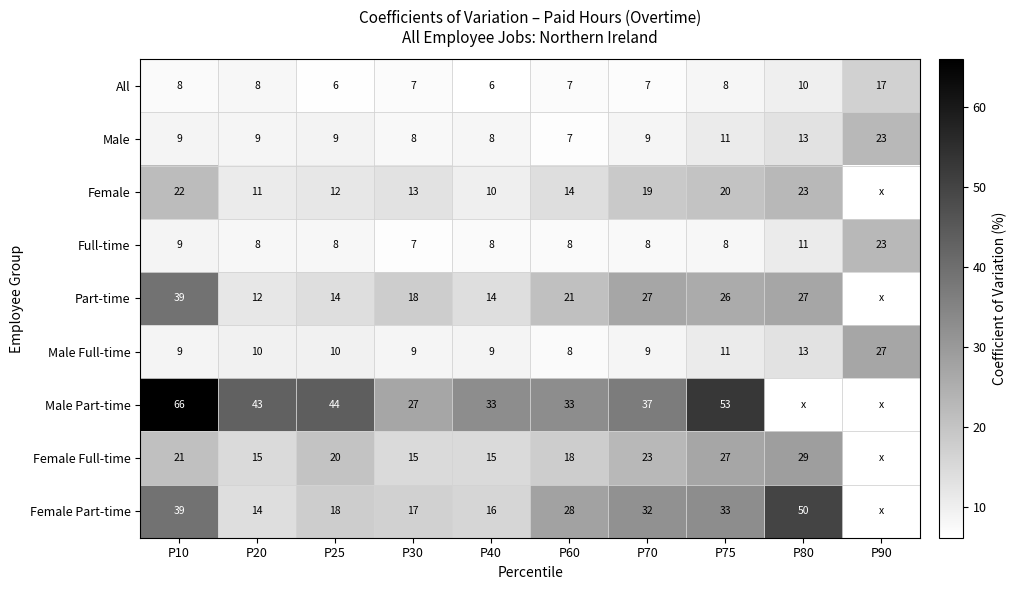

Which series changed the most between P20 and P40?

Male Part-time